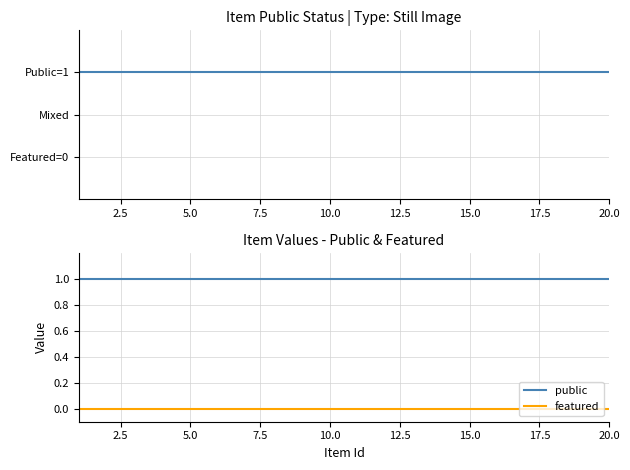

True or false: featured and public cross at least once.

False